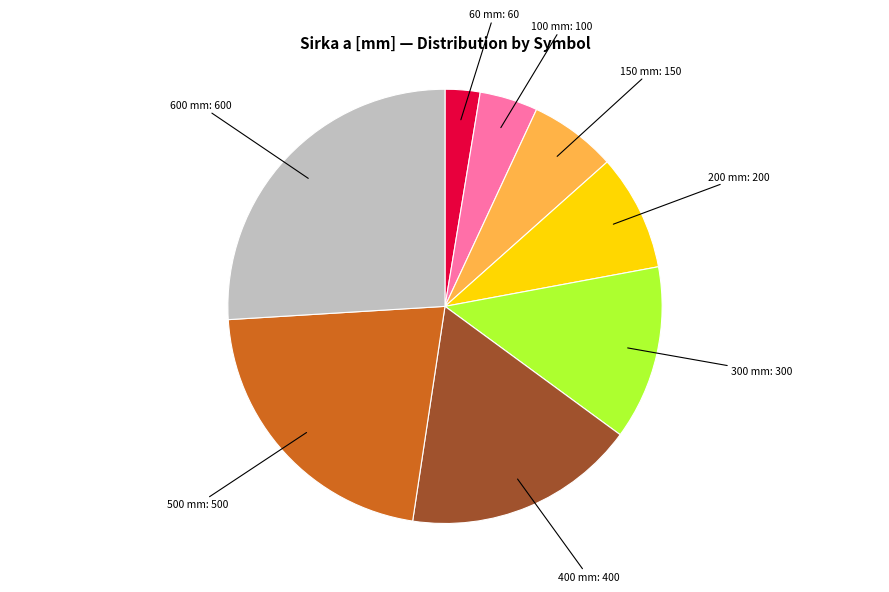

Which has a higher value, 100 mm: 100 or 60 mm: 60?

100 mm: 100